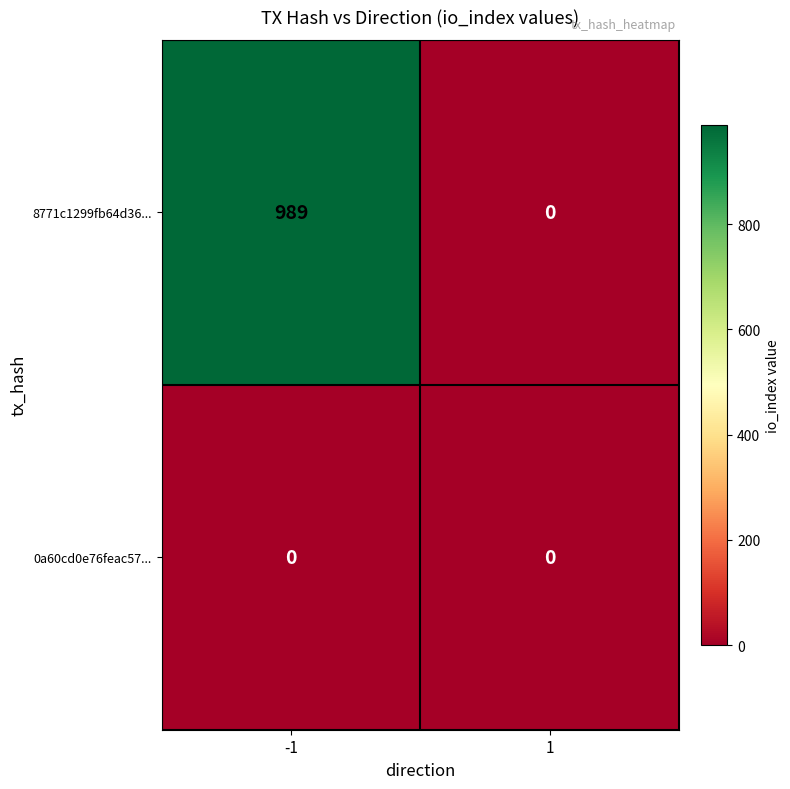

What is the greatest value displayed?

989